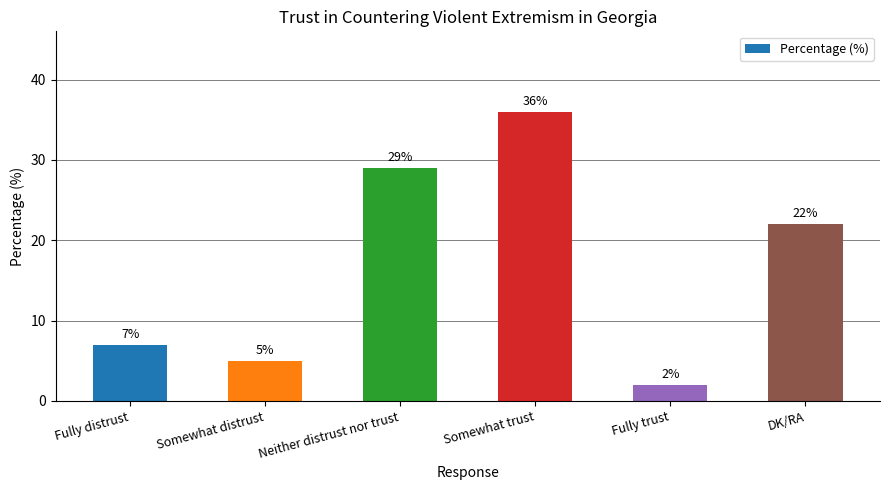

What is the greatest value displayed?

36